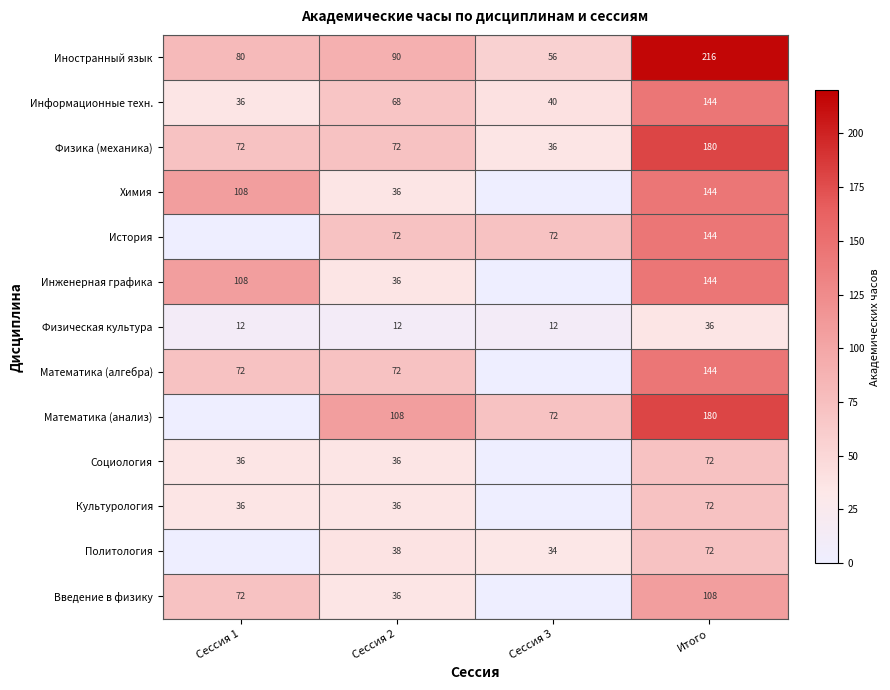

Is it true that Введение в физику equals 110 at Сессия 1?

False